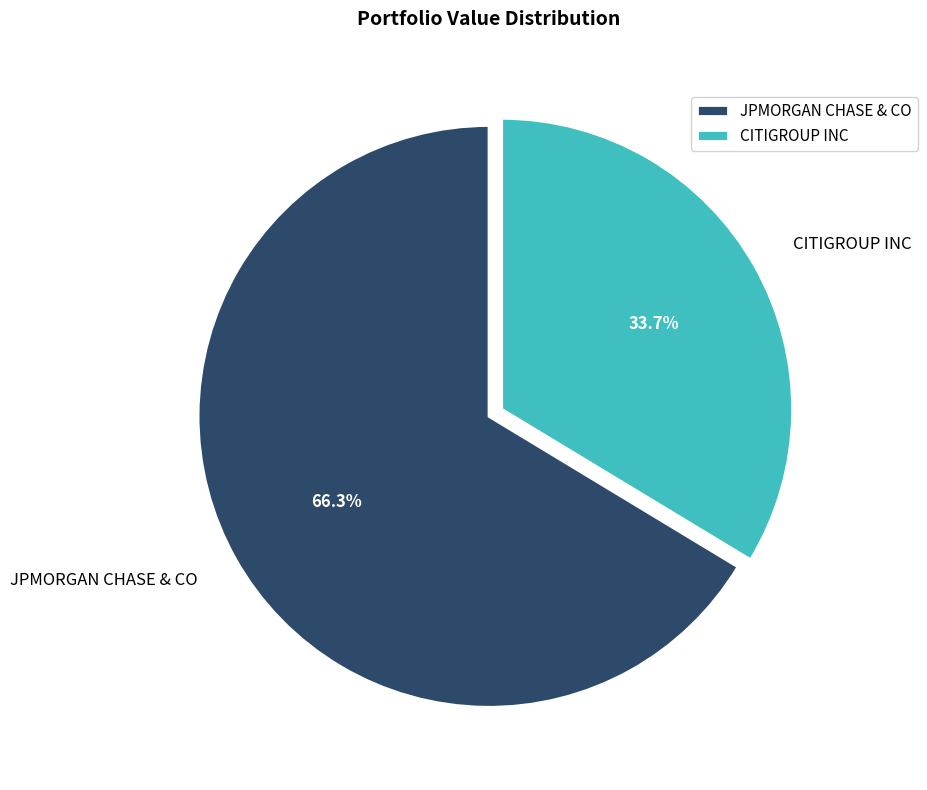

Is there a majority slice in this chart?

Yes